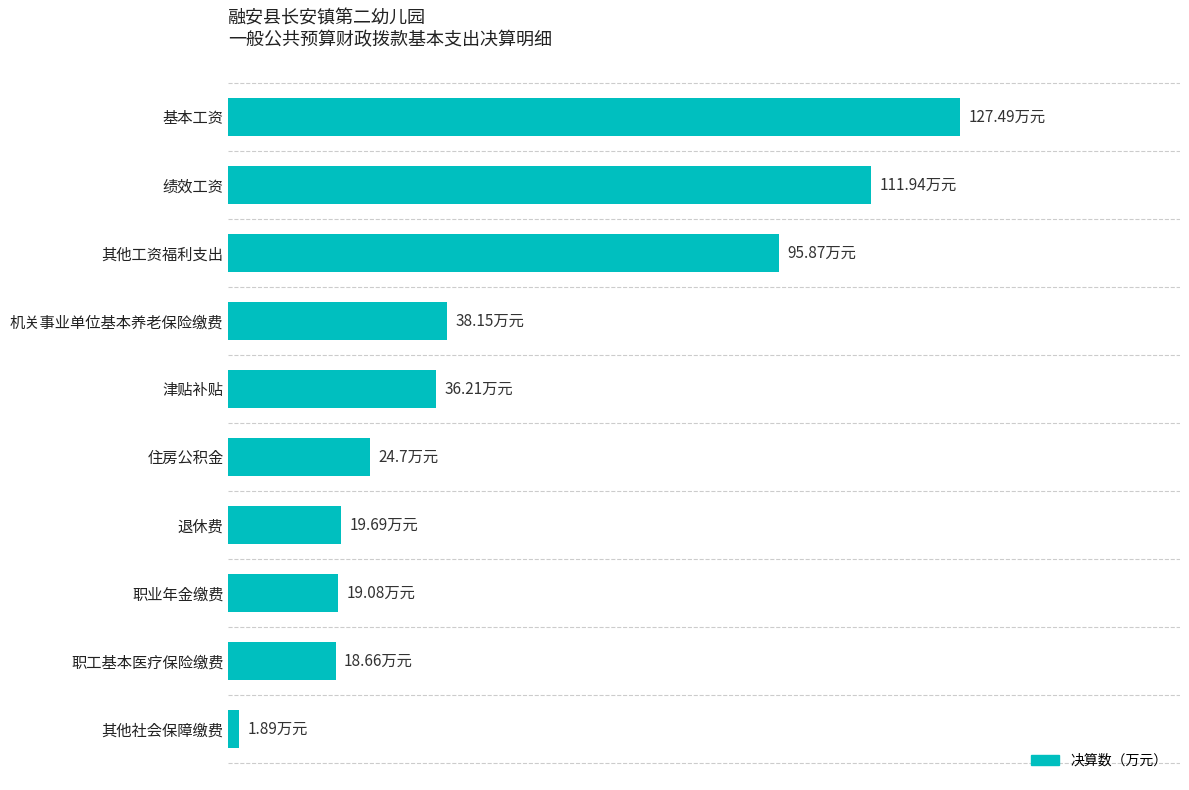

What is the difference between the maximum and minimum values?

125.6